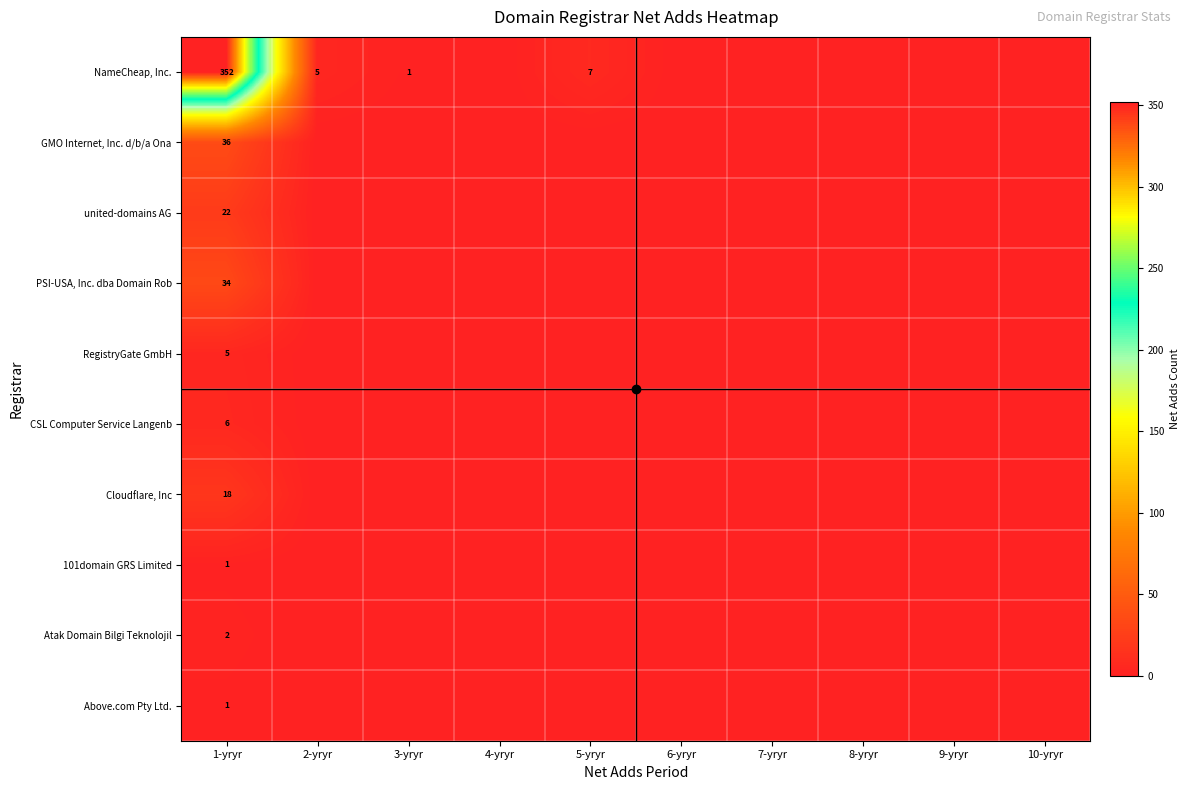

Is it true that Cloudflare, Inc equals 18 at 1-yryr?

True